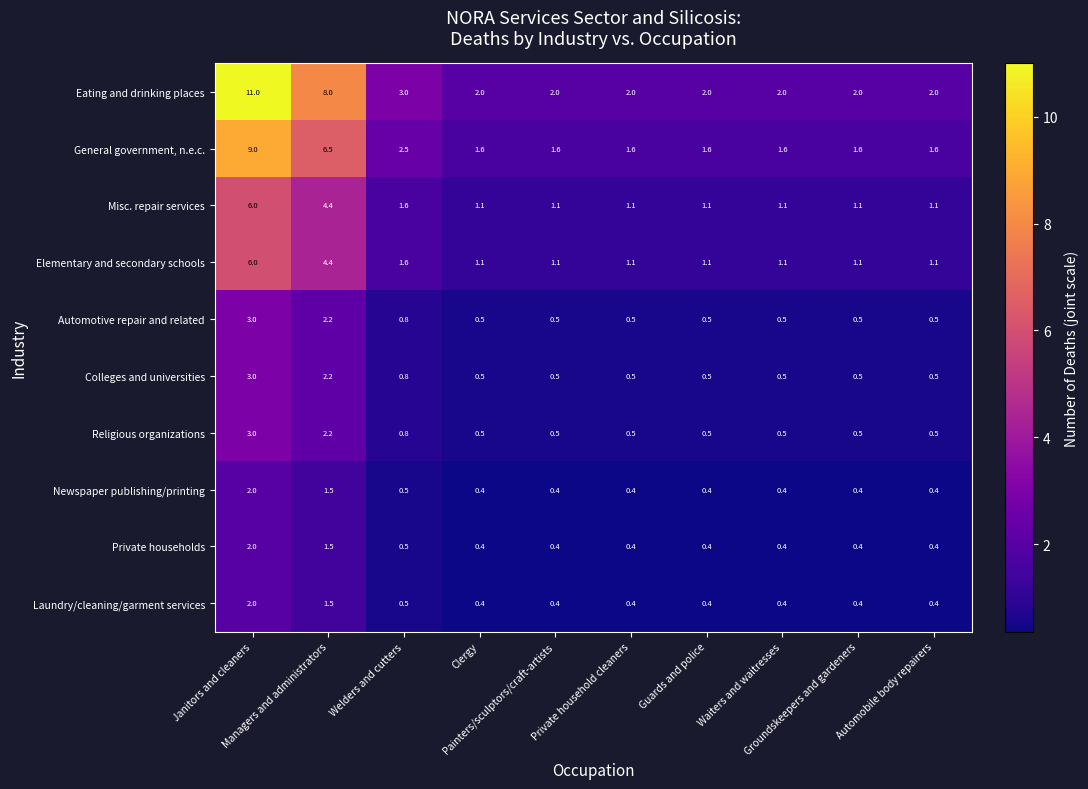

How many Laundry/cleaning/garment services values are between 0 and 1?

8